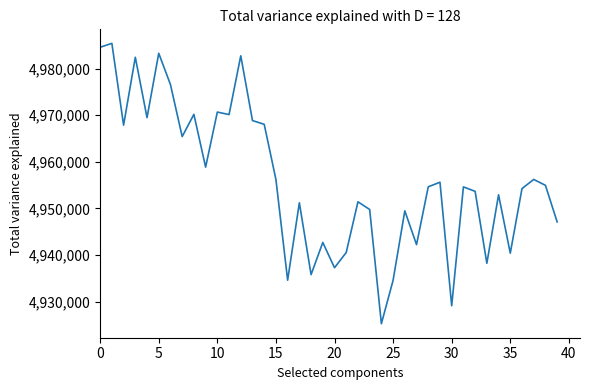

What is the maximum value shown in the chart?

4985397